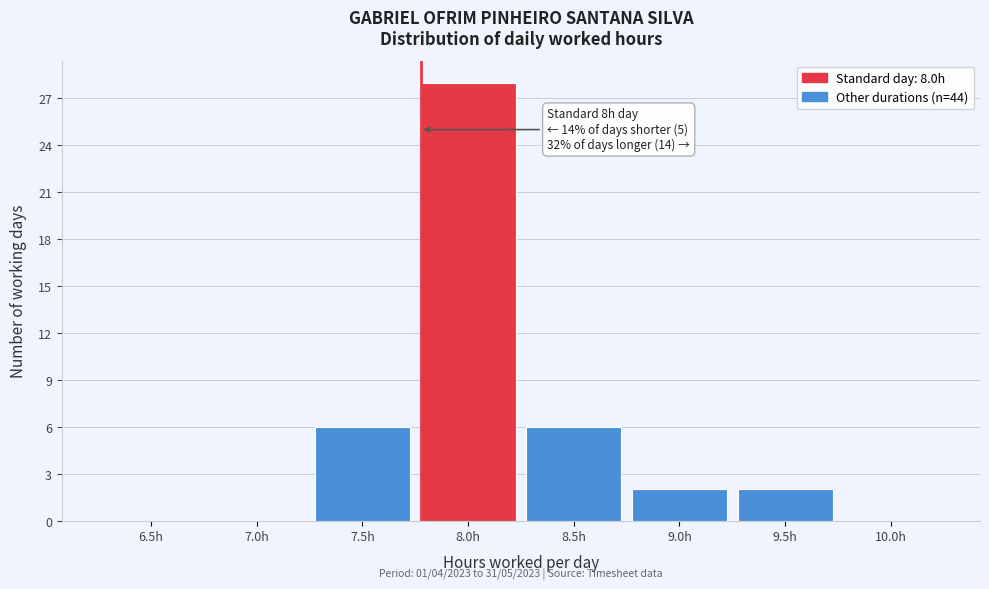

Reading left to right, list all the values displayed in this chart.

6.5h=0	7.0h=0	7.5h=6	8.0h=28	8.5h=6	9.0h=2	9.5h=2	10.0h=0